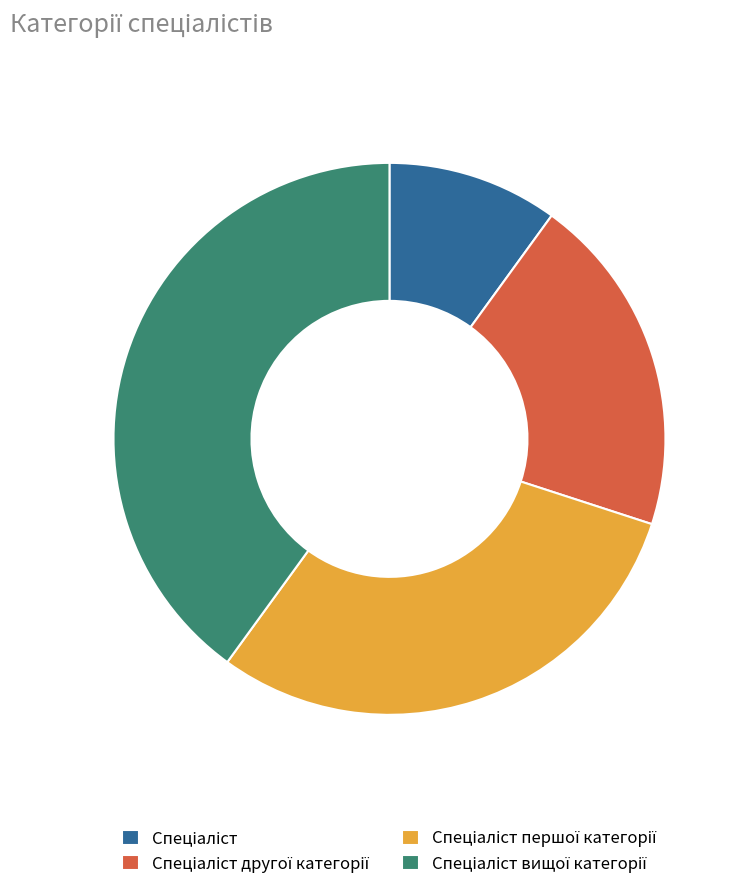

How many segments does this pie chart have?

4